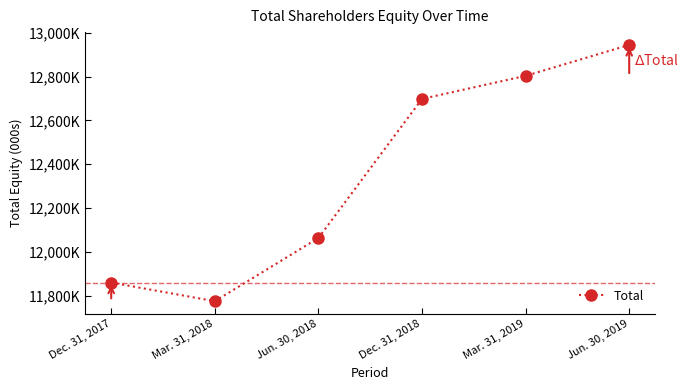

Does the chart have visible grid lines?

No